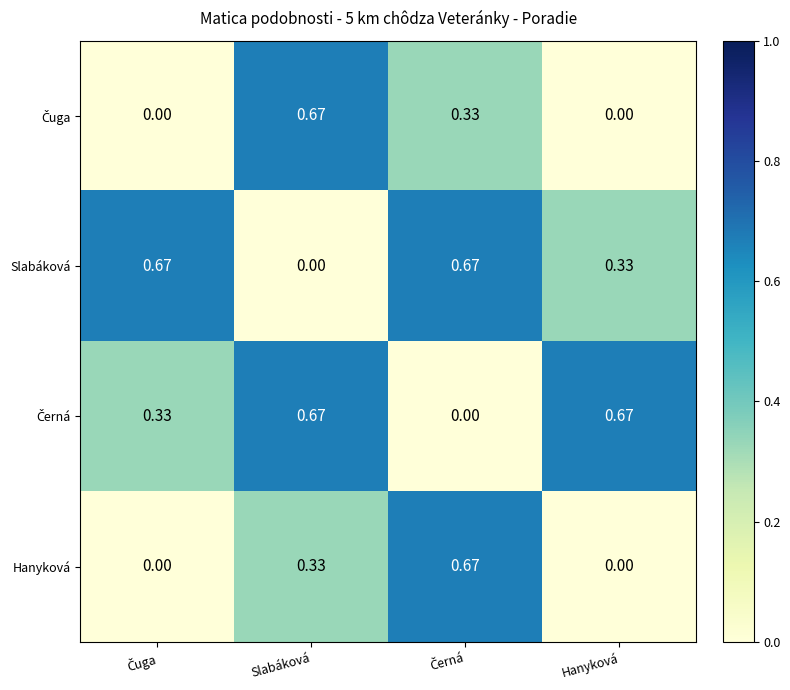

How many series are shown in this chart?

4